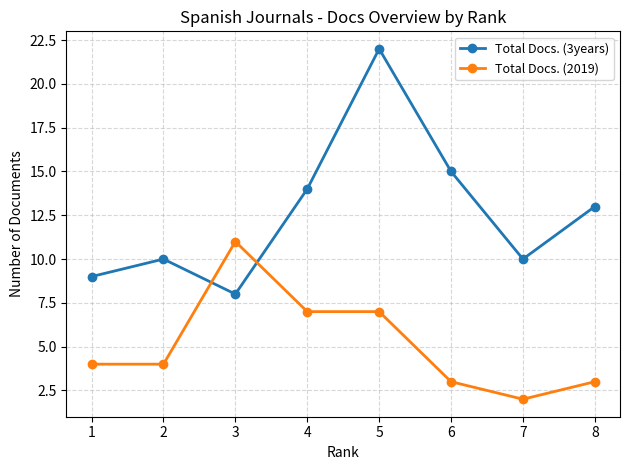

Which label corresponds to the largest value in the chart?

5